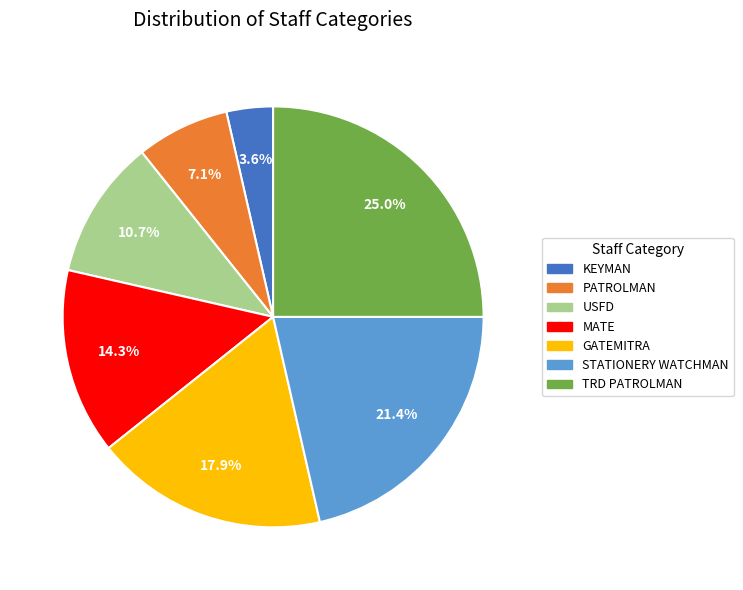

To the nearest percent, what is the average slice percentage?

14%